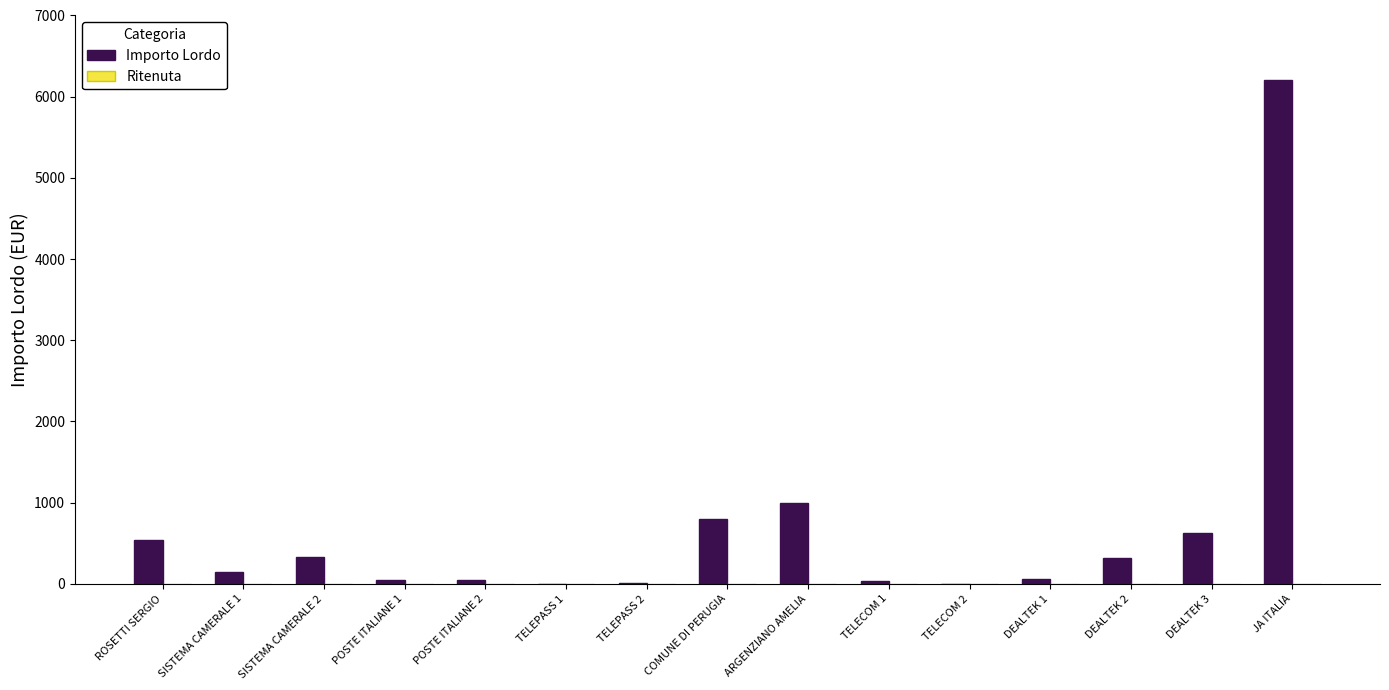

Between JA ITALIA and ARGENZIANO AMELIA, which is larger?

JA ITALIA